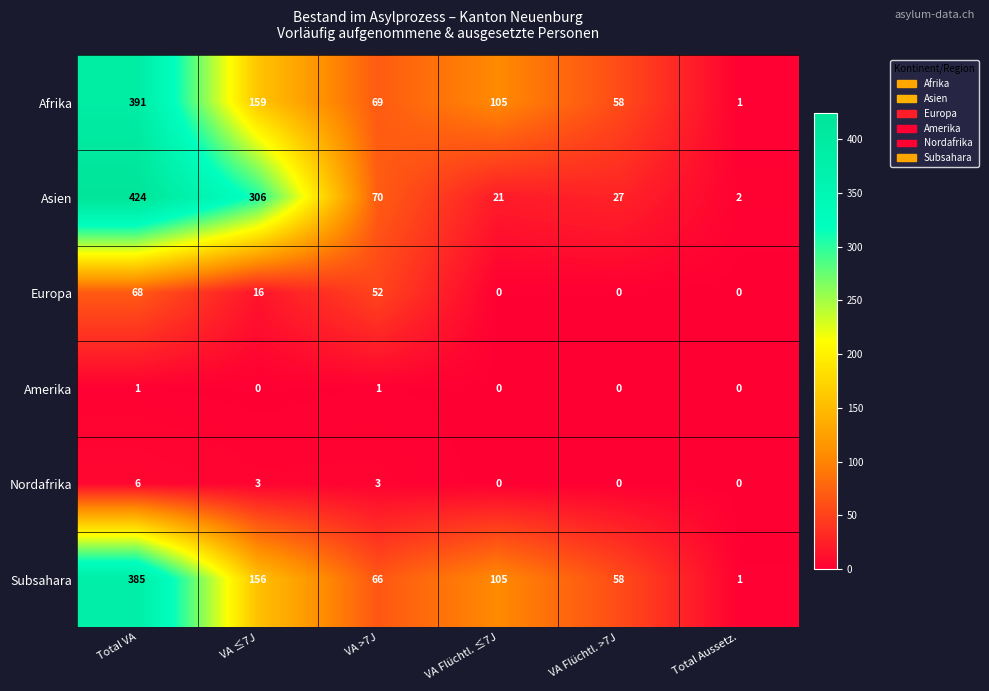

How many series are shown in this chart?

6